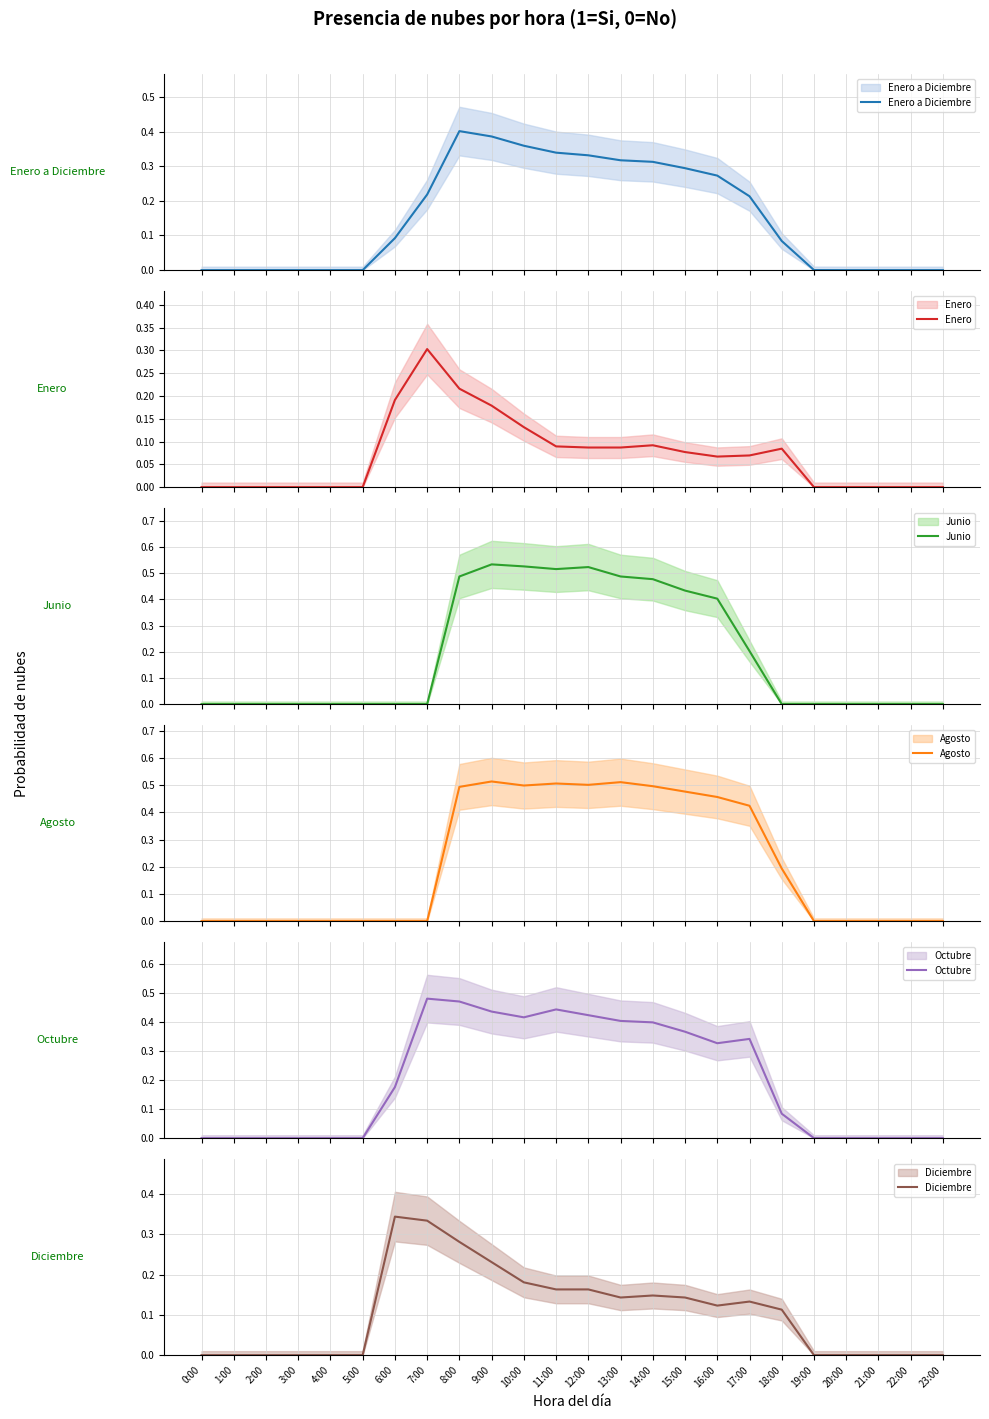

Is it true that Enero a Diciembre equals 0.0 at 2:00?

True